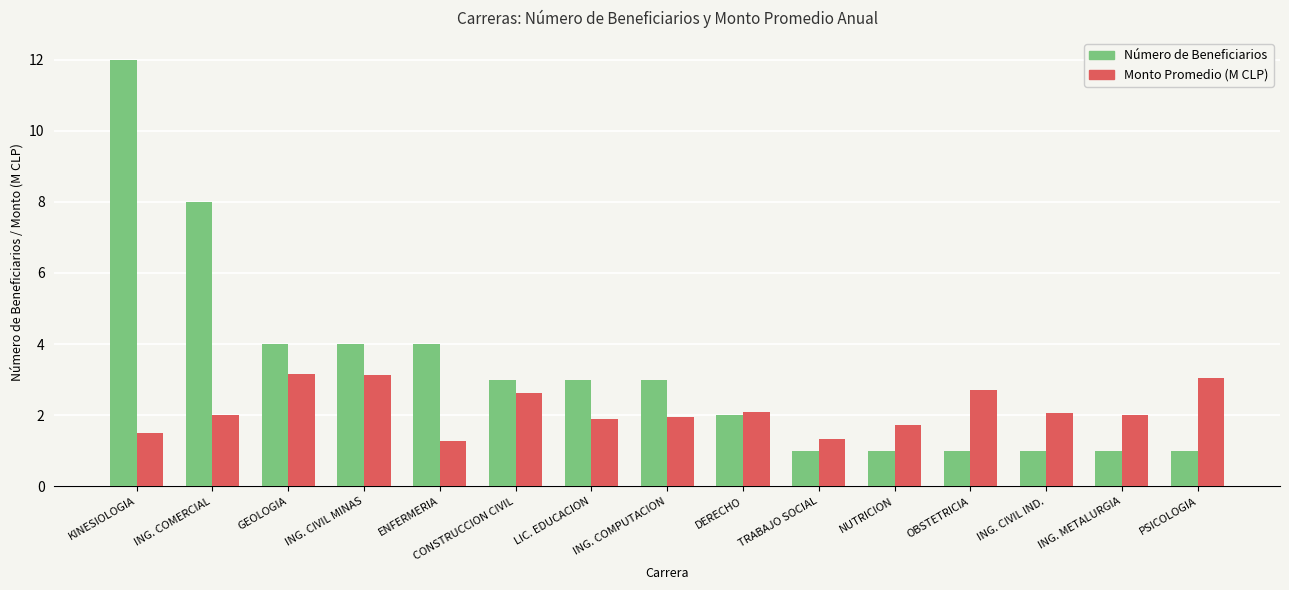

What value does the Número de Beneficiarios series have at NUTRICION?

1.0